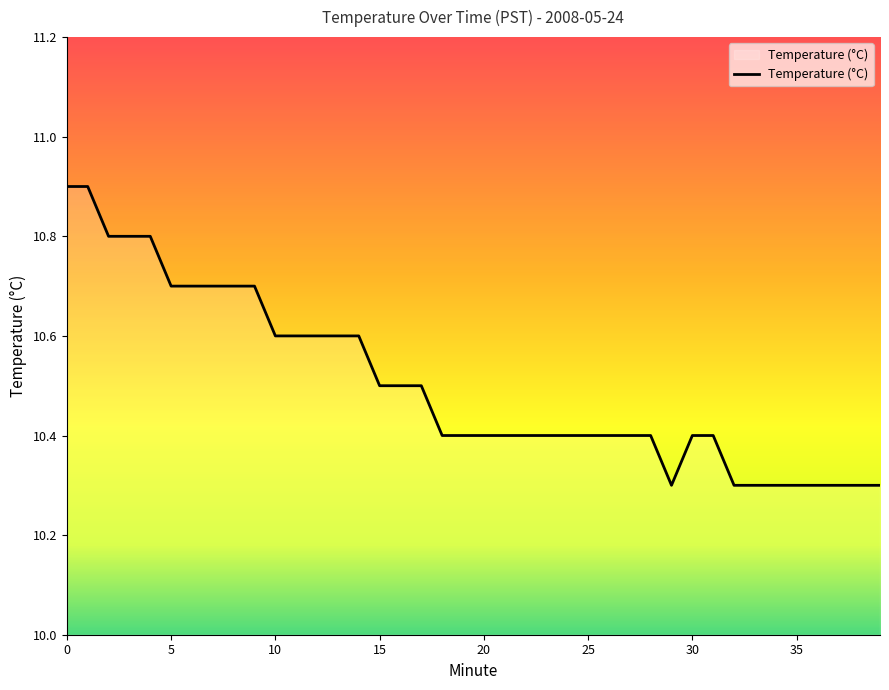

Does the chart have visible grid lines?

No